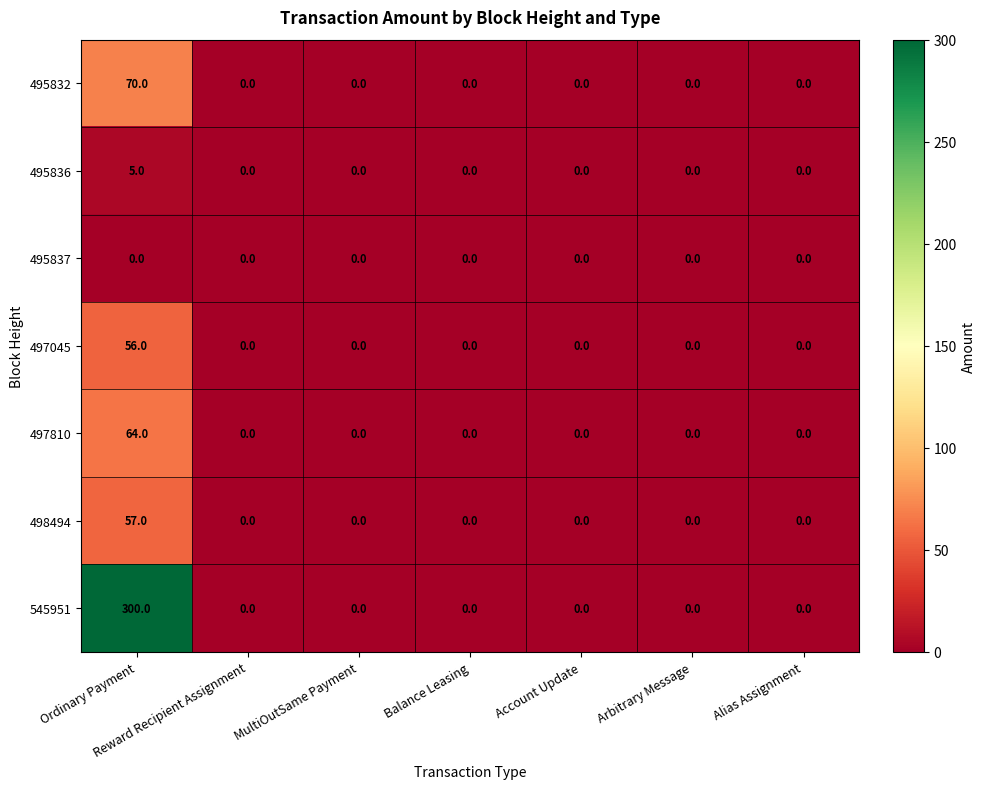

Which series has the largest total across all categories?

545951